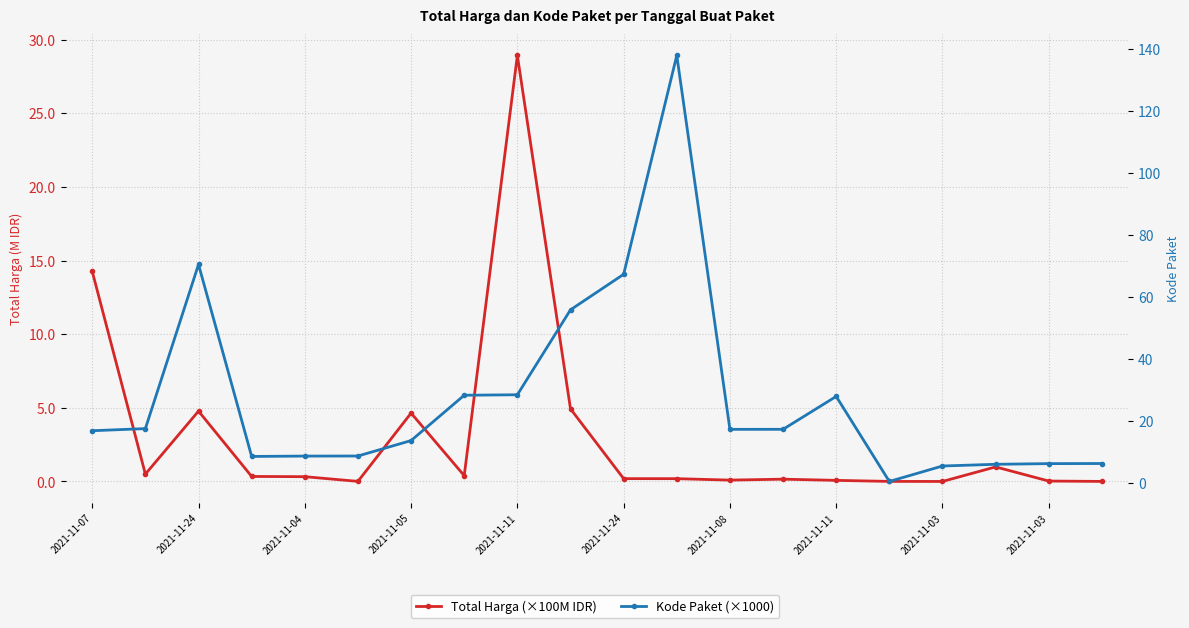

List the series in order of their overall mean, highest first.

Kode Paket (×1000), Total Harga (×100M IDR)